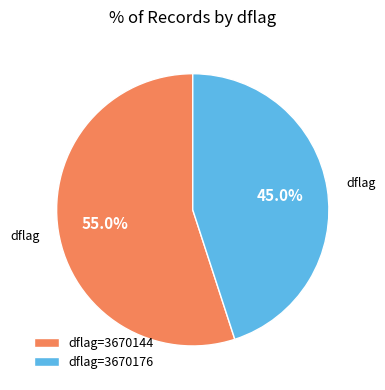

Is the sum of dflag=3670144 and dflag=3670176 greater than half?

Yes